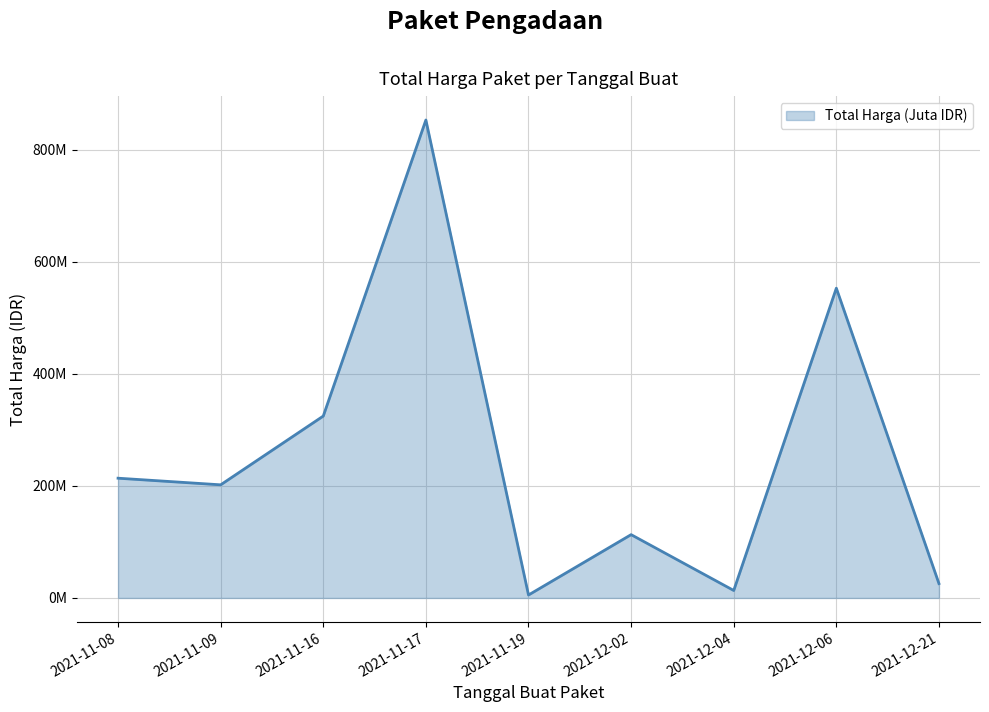

What is the label of the 8th point from the right?

2021-11-09